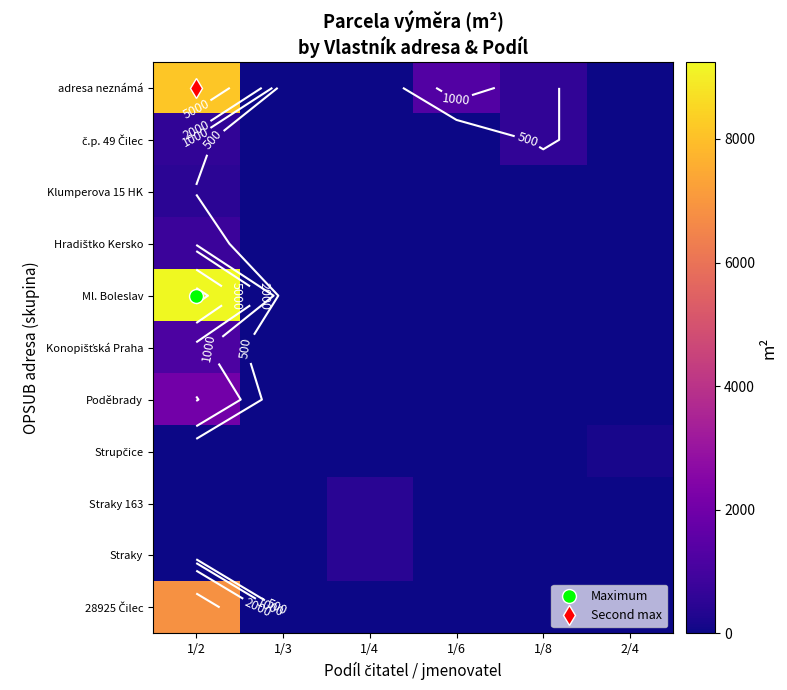

At which category is the sum across all series the highest?

1/2